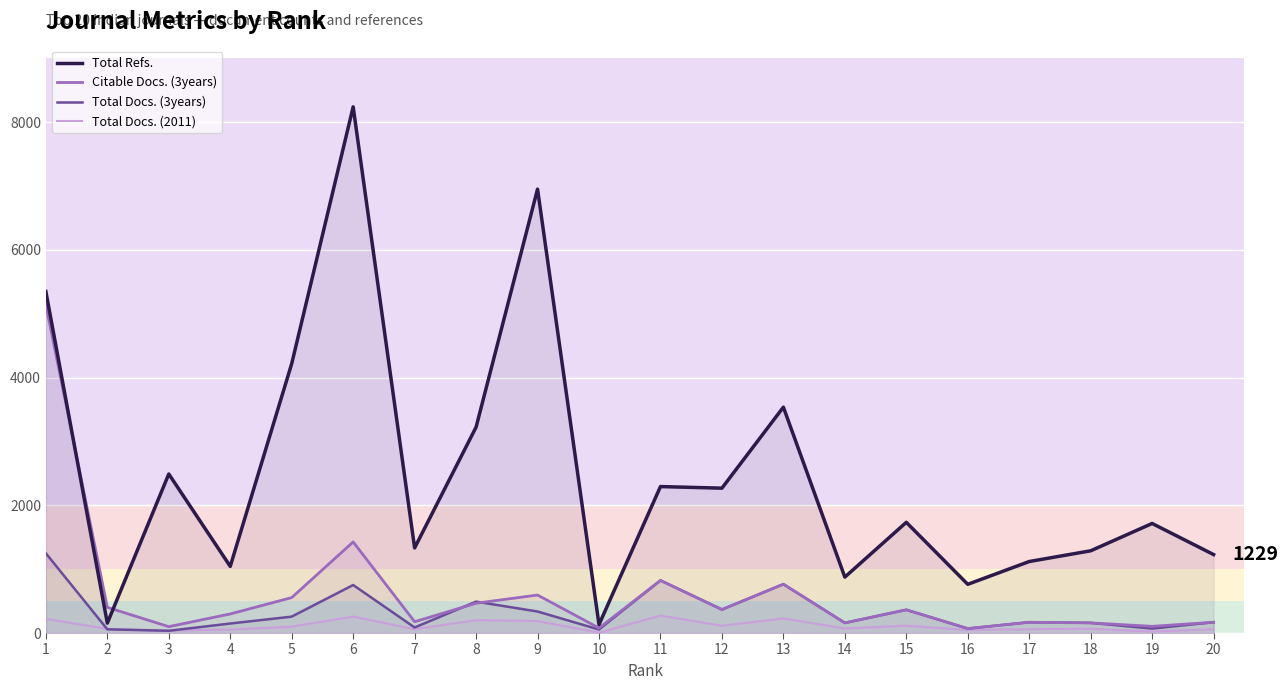

What are all the series names shown in the legend?

Total Refs., Citable Docs. (3years), Total Docs. (3years), Total Docs. (2011)